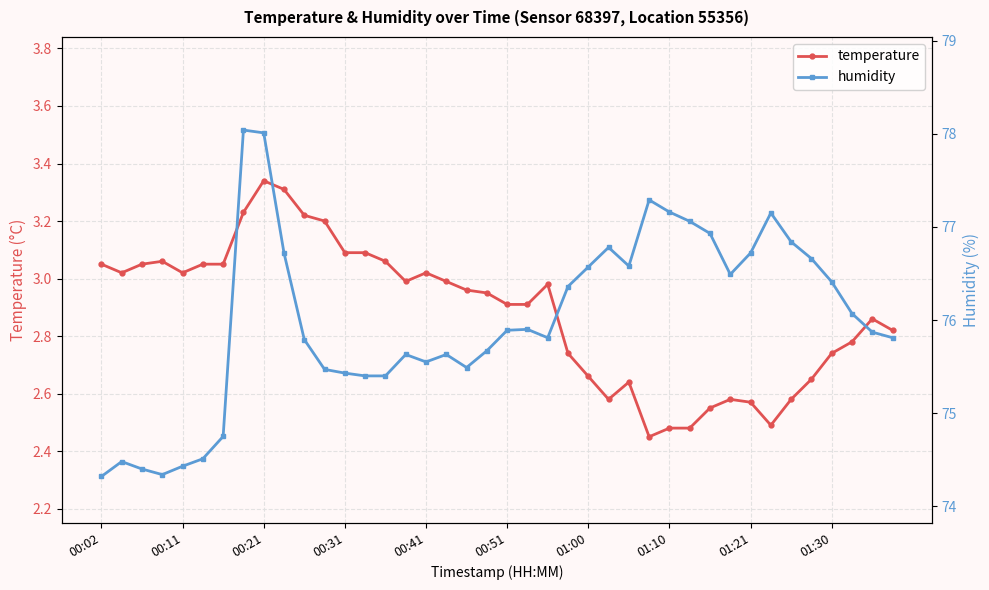

What is the highest value of the temperature series?

3.3